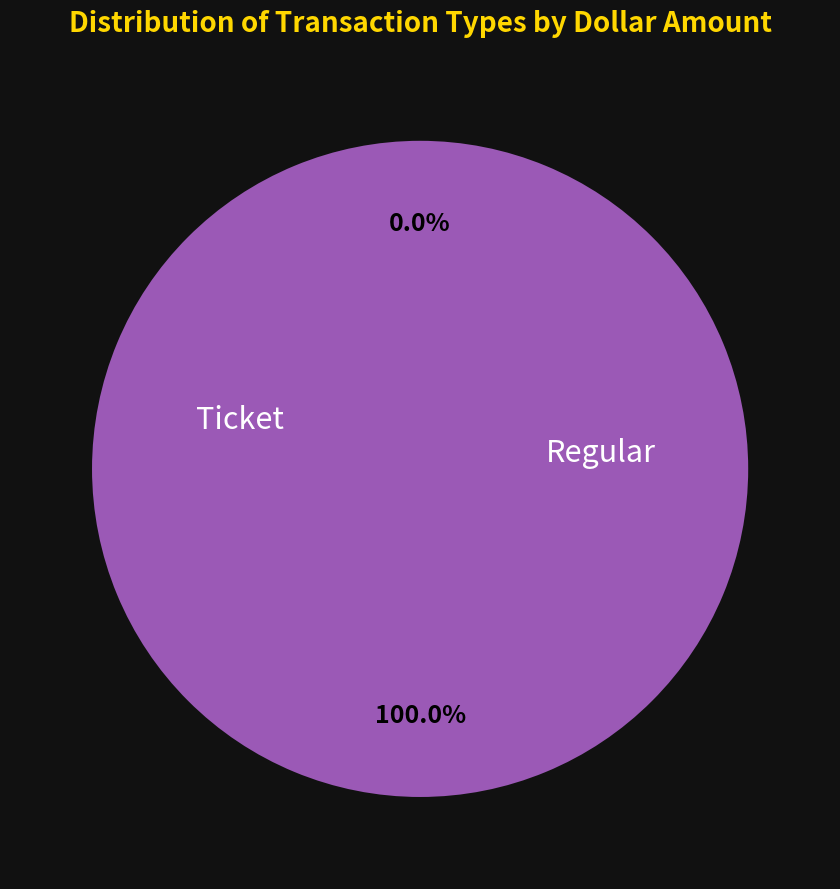

Which slice represents more than half of the pie?

Regular